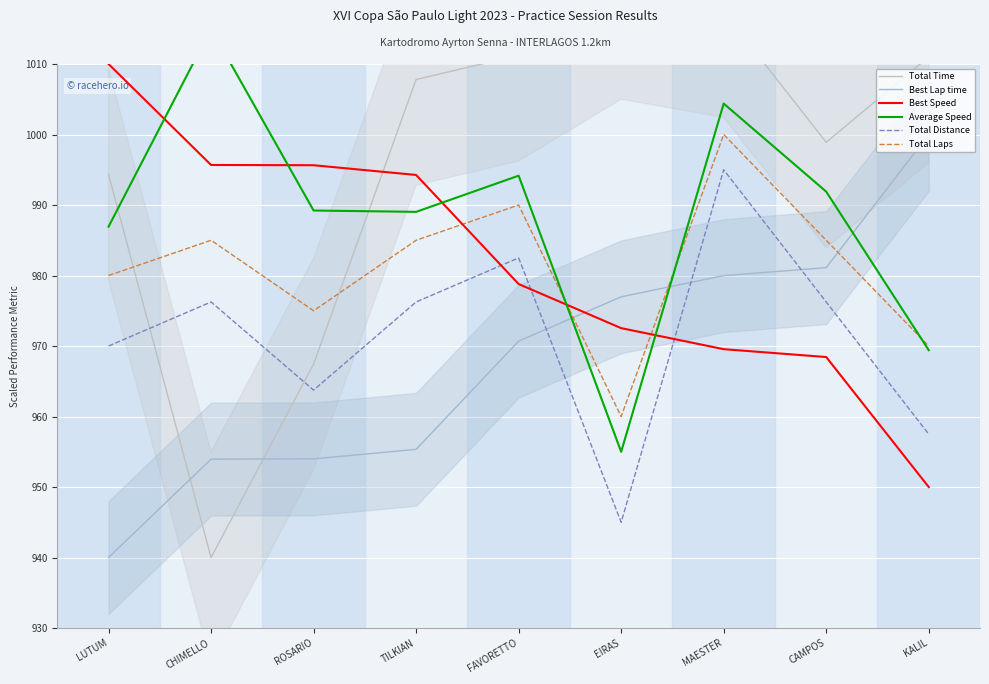

At CAMPOS, list the series in order from largest to smallest.

Total Time, Average Speed, Total Laps, Best Lap time, Total Distance, Best Speed